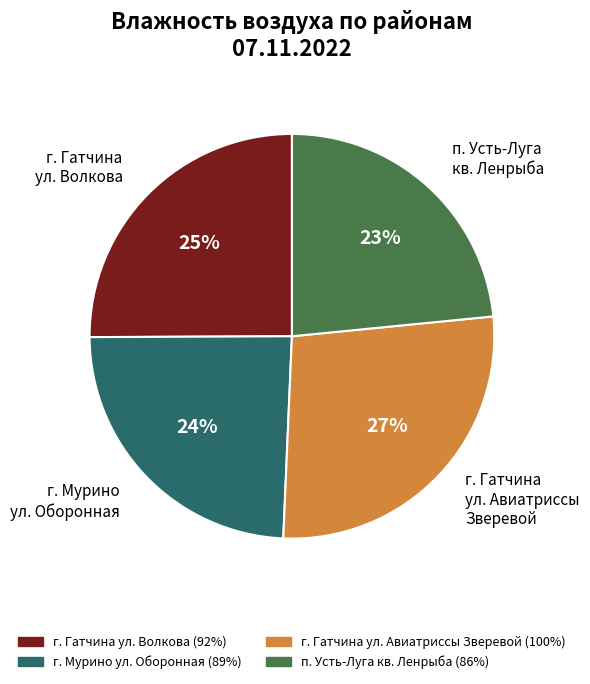

To the nearest percent, what is the average slice percentage?

25%